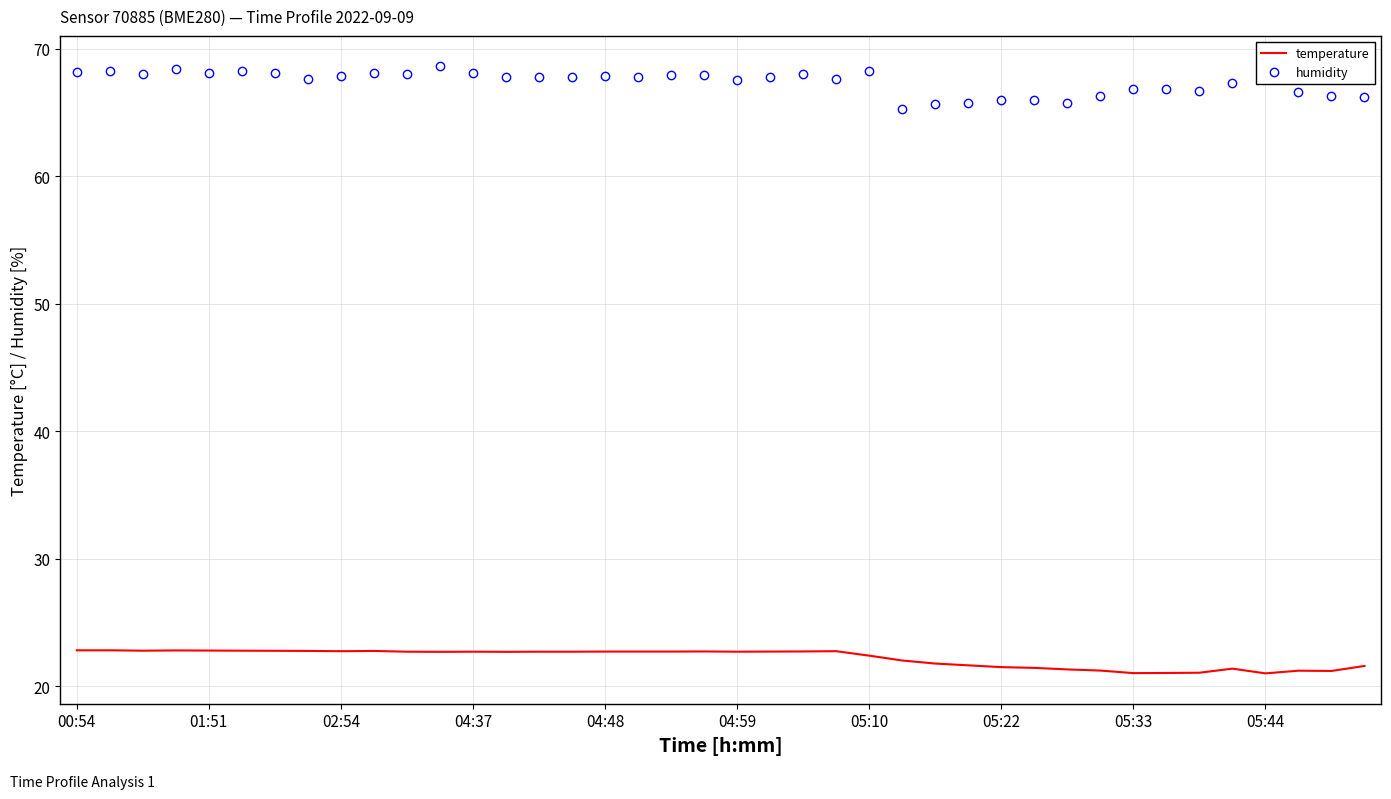

What is the lowest value of the humidity series?

65.3